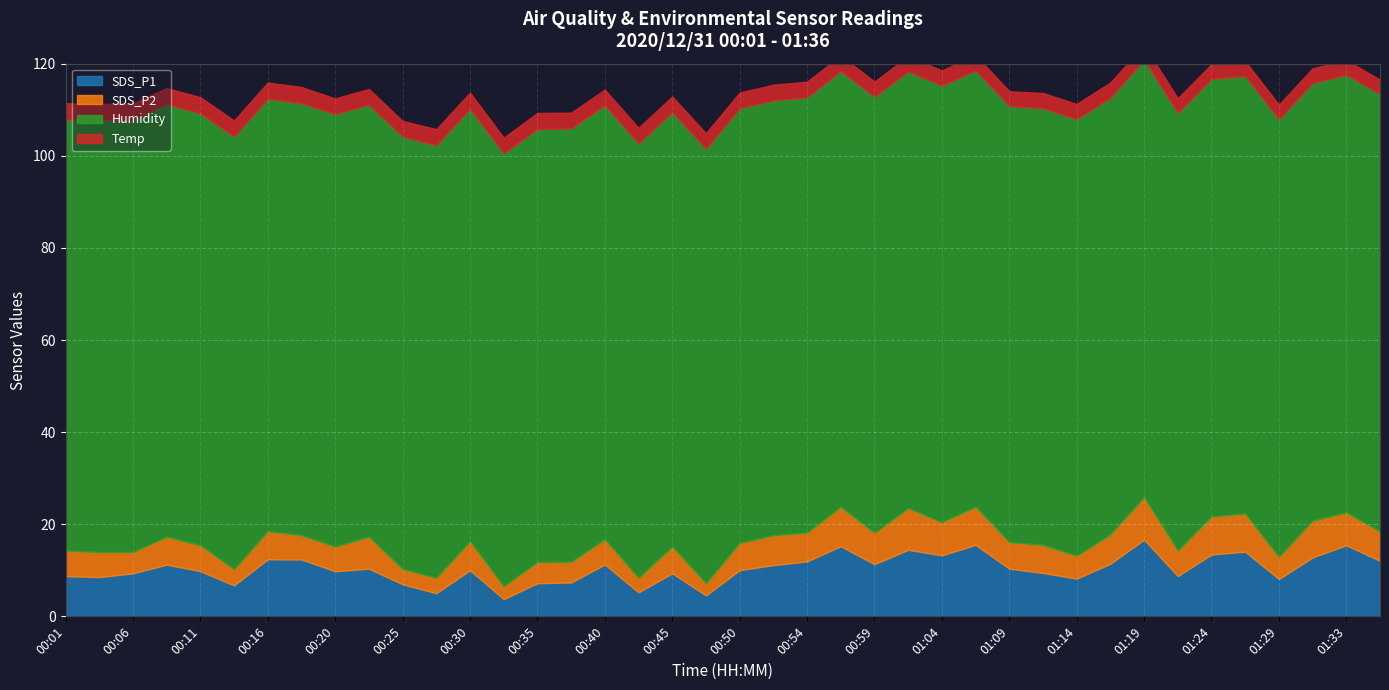

Rank the series by their maximum value, from lowest to highest.

Temp, SDS_P2, SDS_P1, Humidity